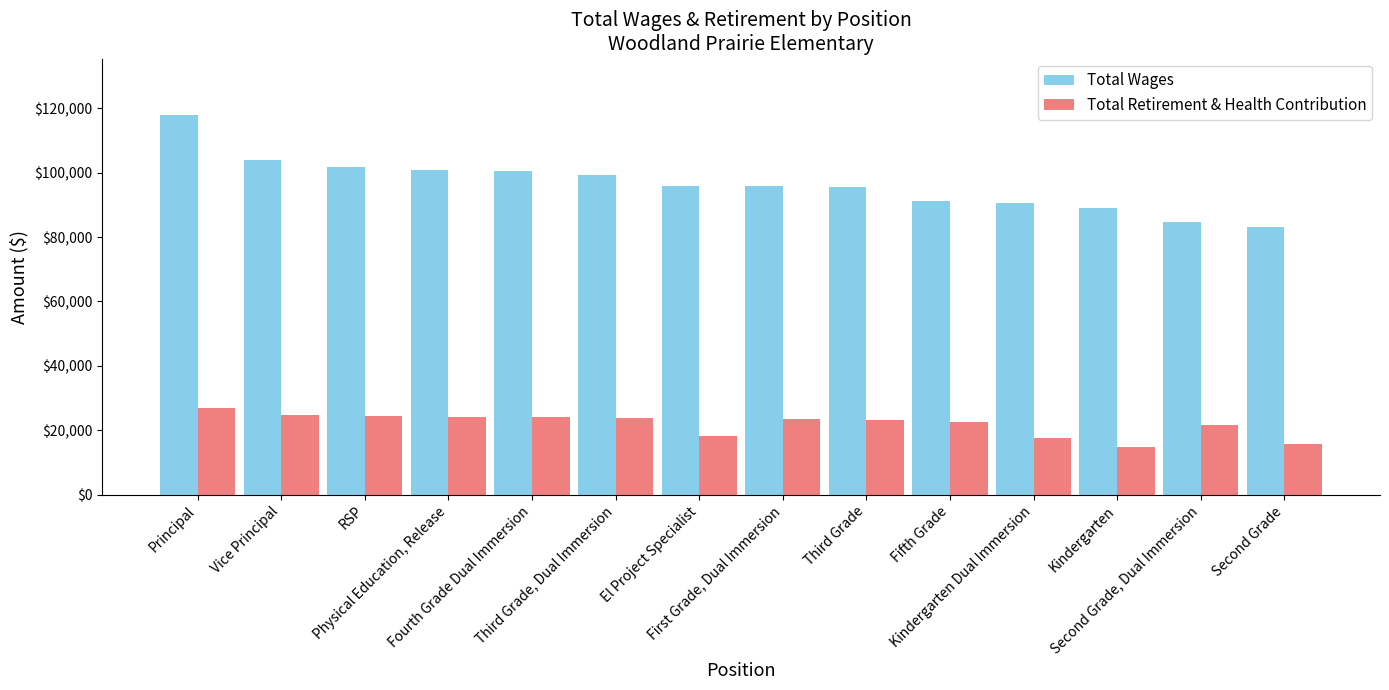

The Total Retirement & Health Contribution series shows 23340 at Third Grade. True or false?

True